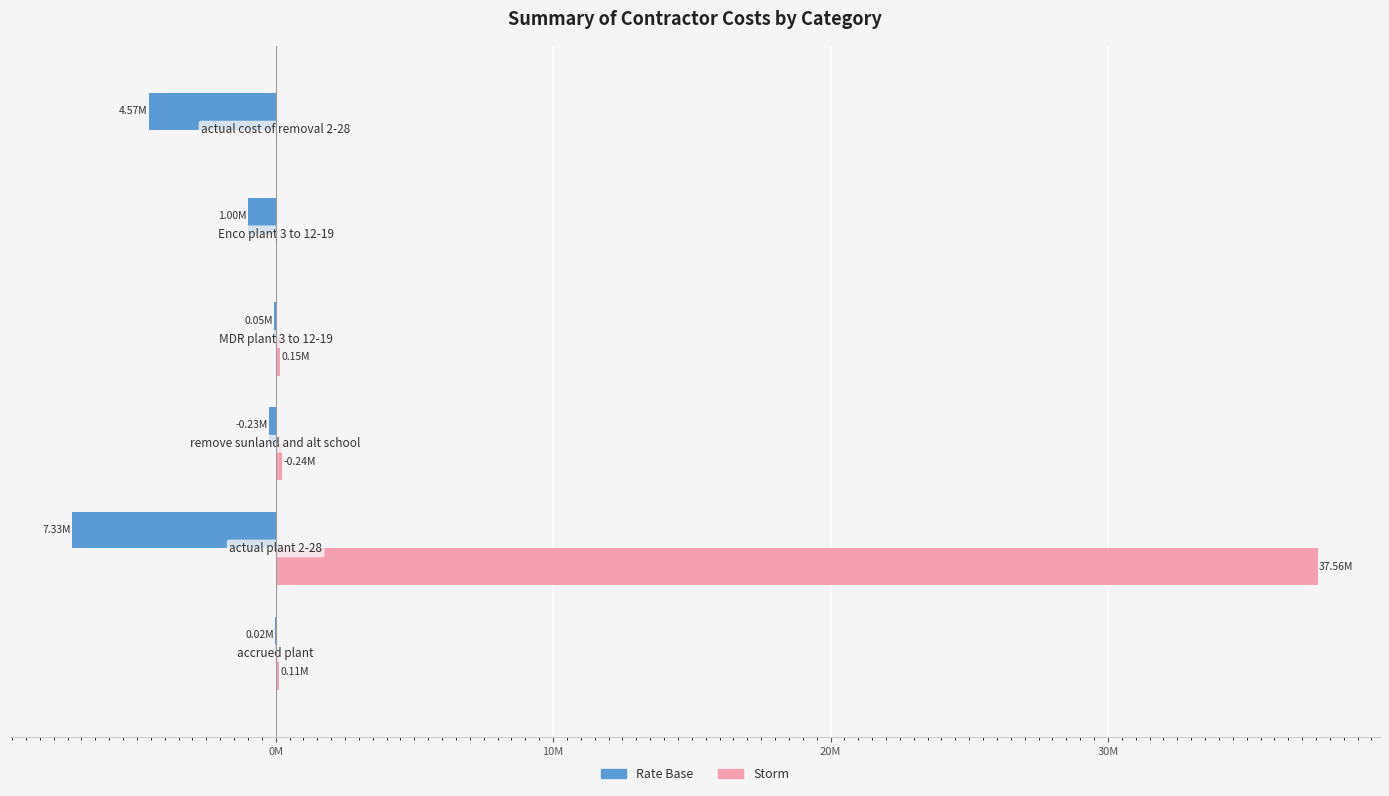

Which series has the widest spread of values?

Storm